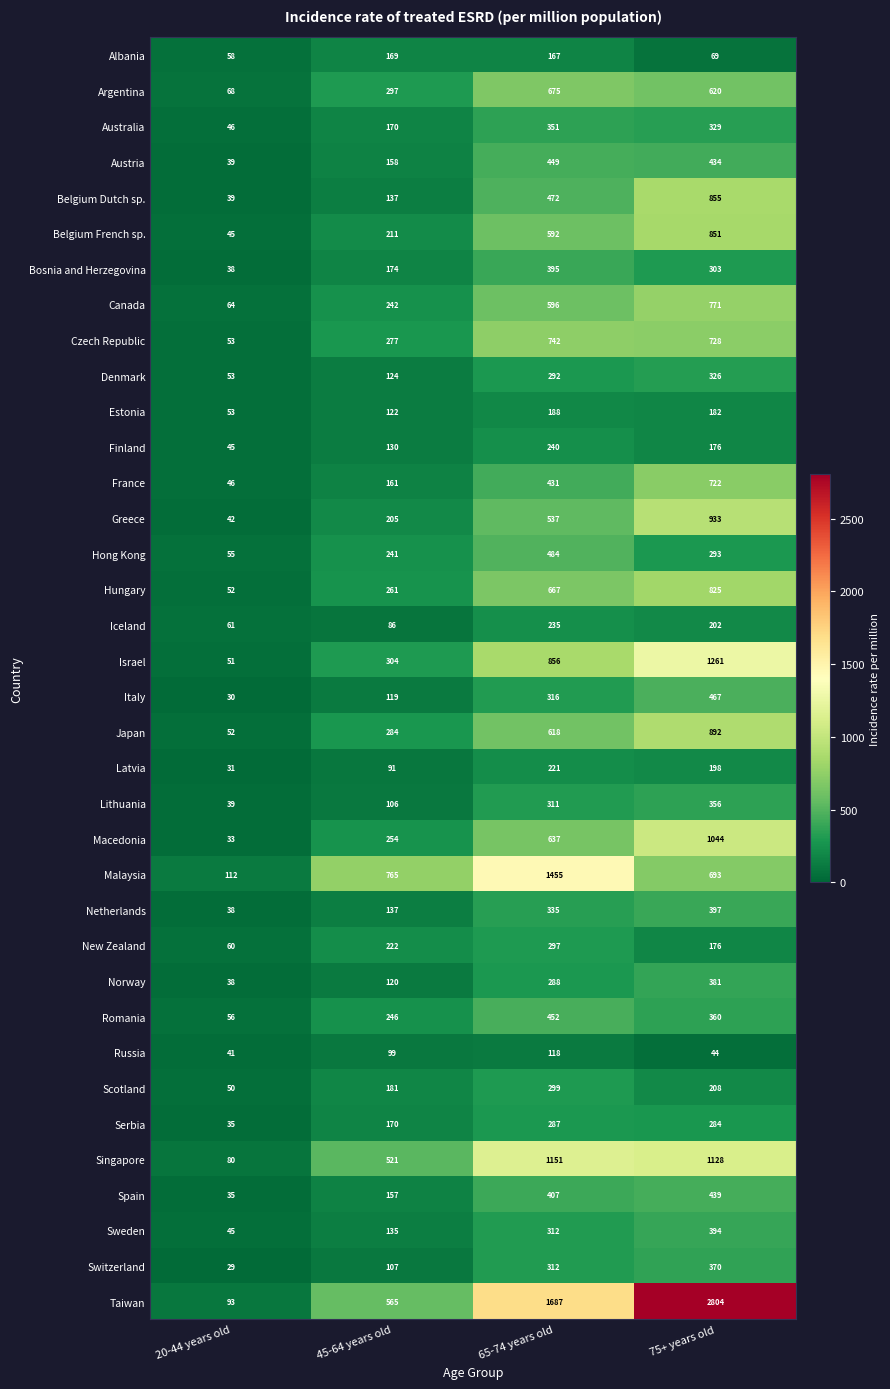

At which label does Iceland first exceed 202?

65-74 years old